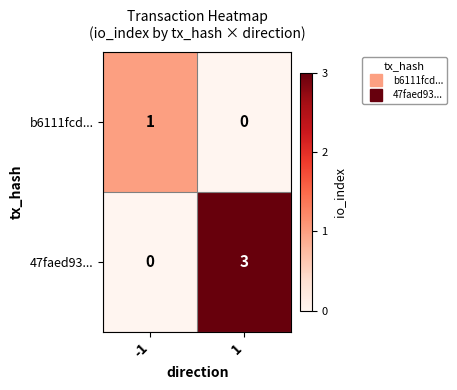

List the series in order of their peak value, highest first.

47faed93..., b6111fcd...